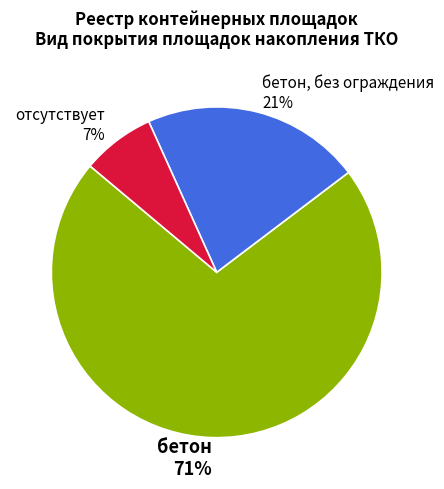

Which slice represents more than half of the pie?

бетон 71%